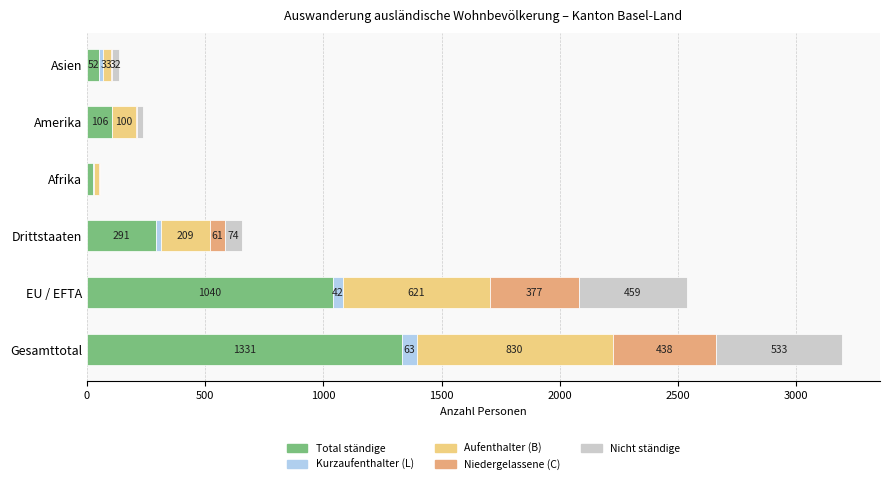

True or false: Total ständige has a value of 106 at Amerika.

True